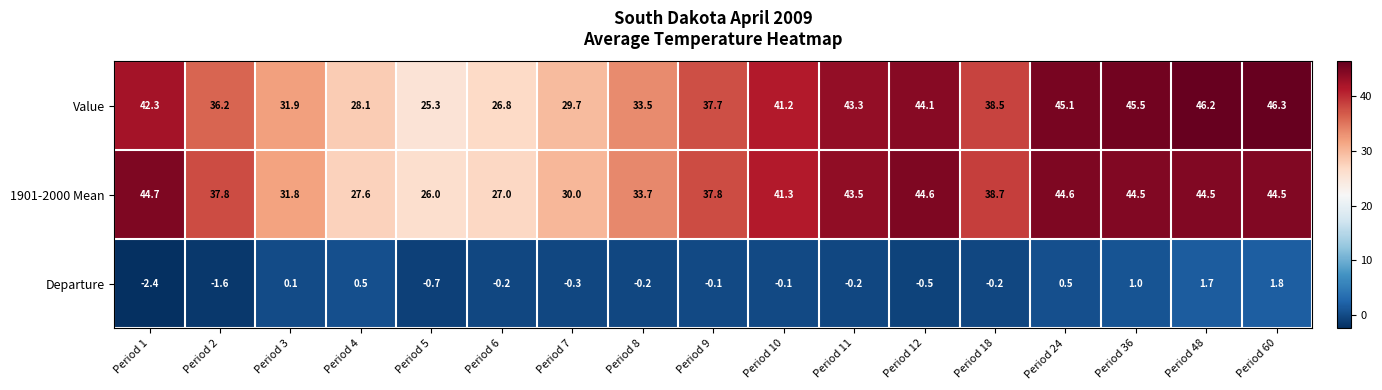

What is the smallest value displayed?

-2.4